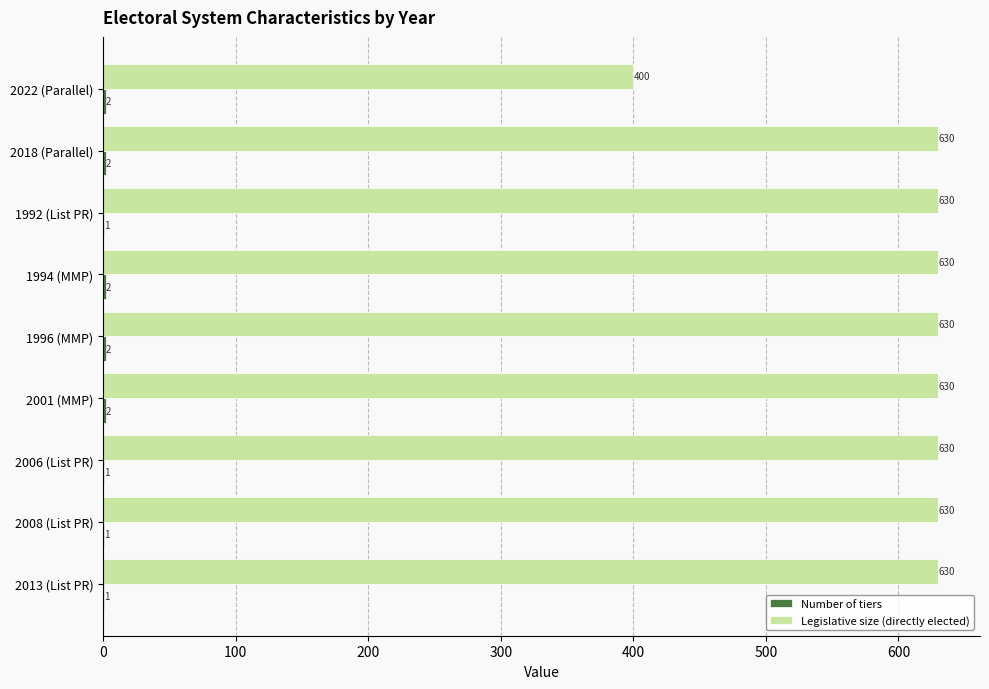

What is the approximate value of Legislative size (directly elected) at 2013 (List PR), to the nearest 5?

630